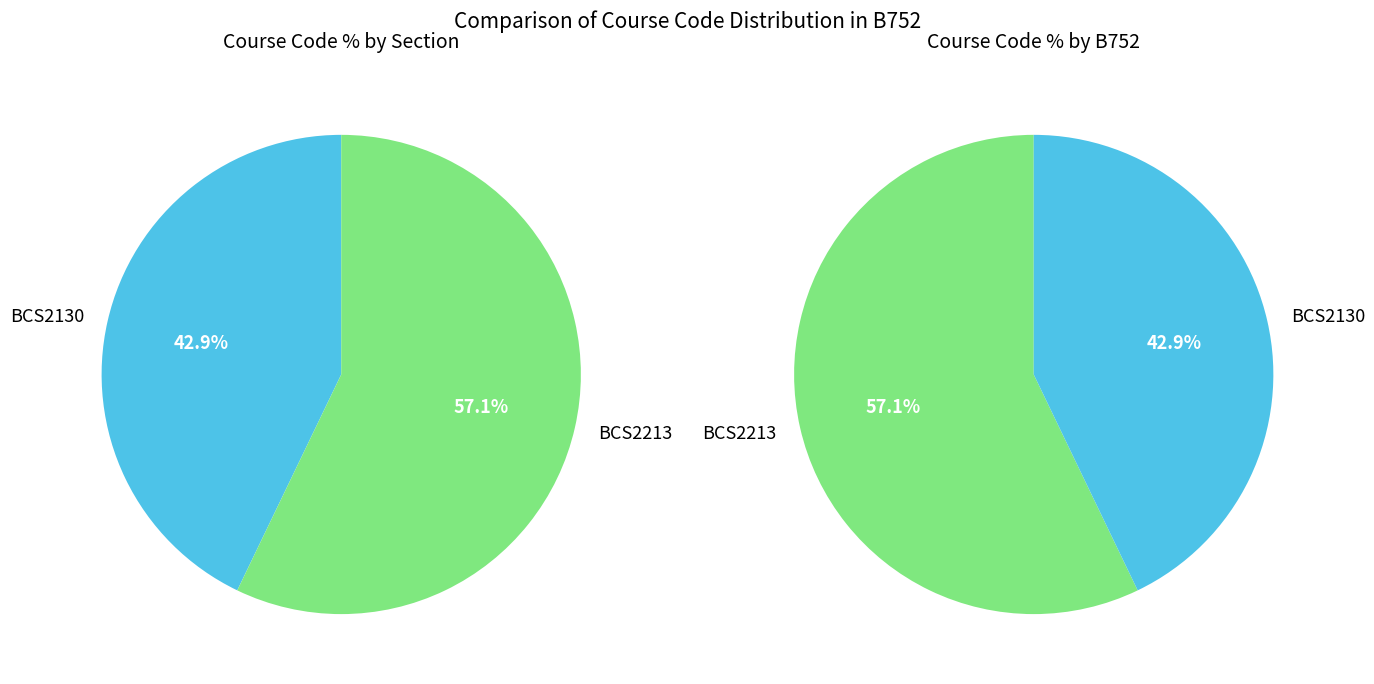

How many segments does this pie chart have?

2